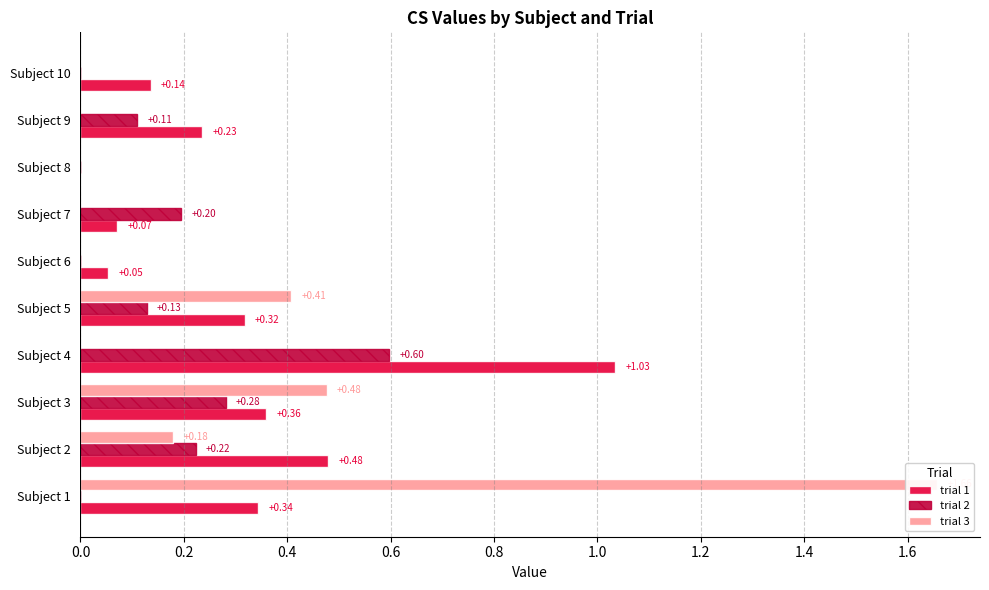

Is the value of trial 3 at Subject 1 greater than the value of trial 1 at Subject 9?

Yes